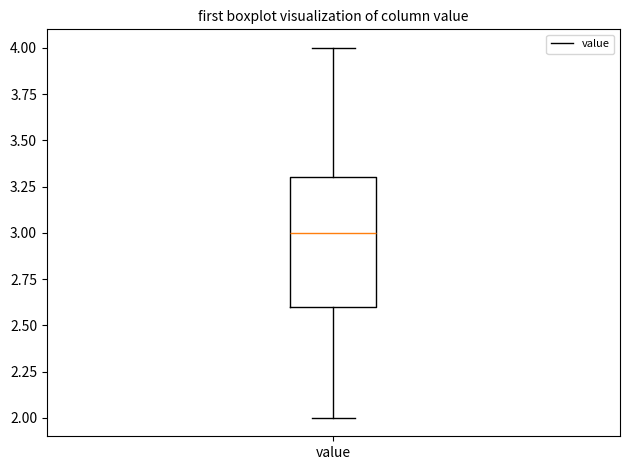

Read this box plot against the y-axis: the position of the median line, the range covered by the box, and the ends of both whiskers. The values are not printed on the chart, so give them approximately, as read against the axis.

median 3.0, box 2.6 to 3.3, whiskers 2.0 to 4.0